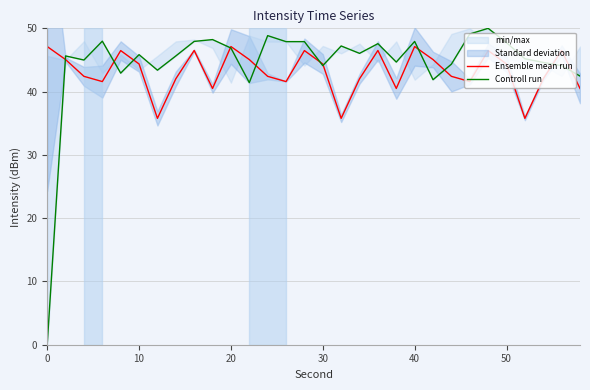

Rank the series by their average value, from highest to lowest.

Controll run, Ensemble mean run